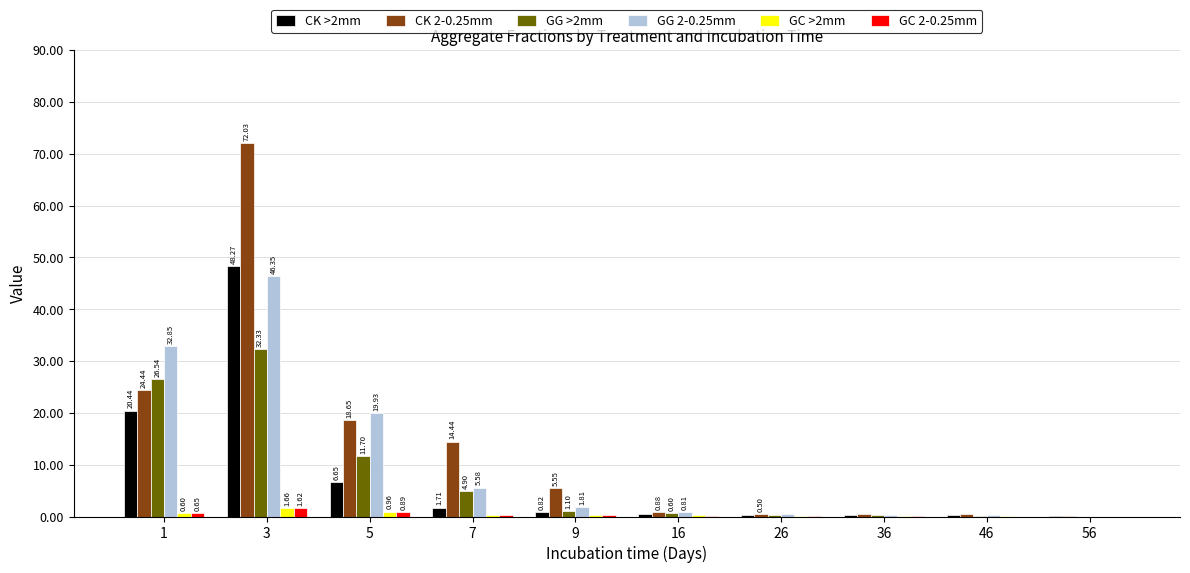

Which series has the widest spread of values?

CK 2-0.25mm